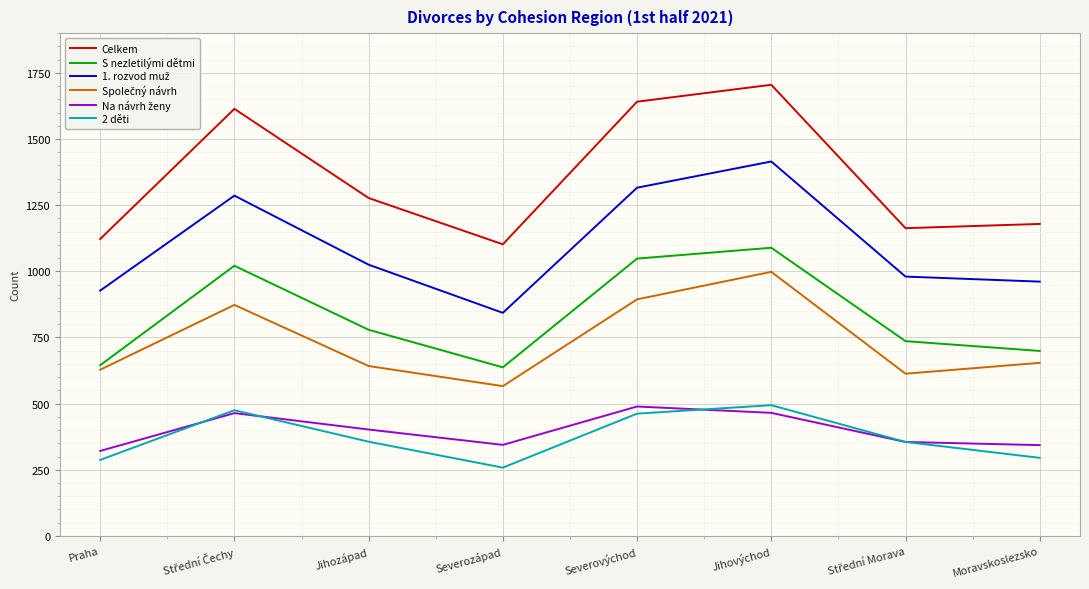

Which category has the highest value across all series?

Jihovýchod